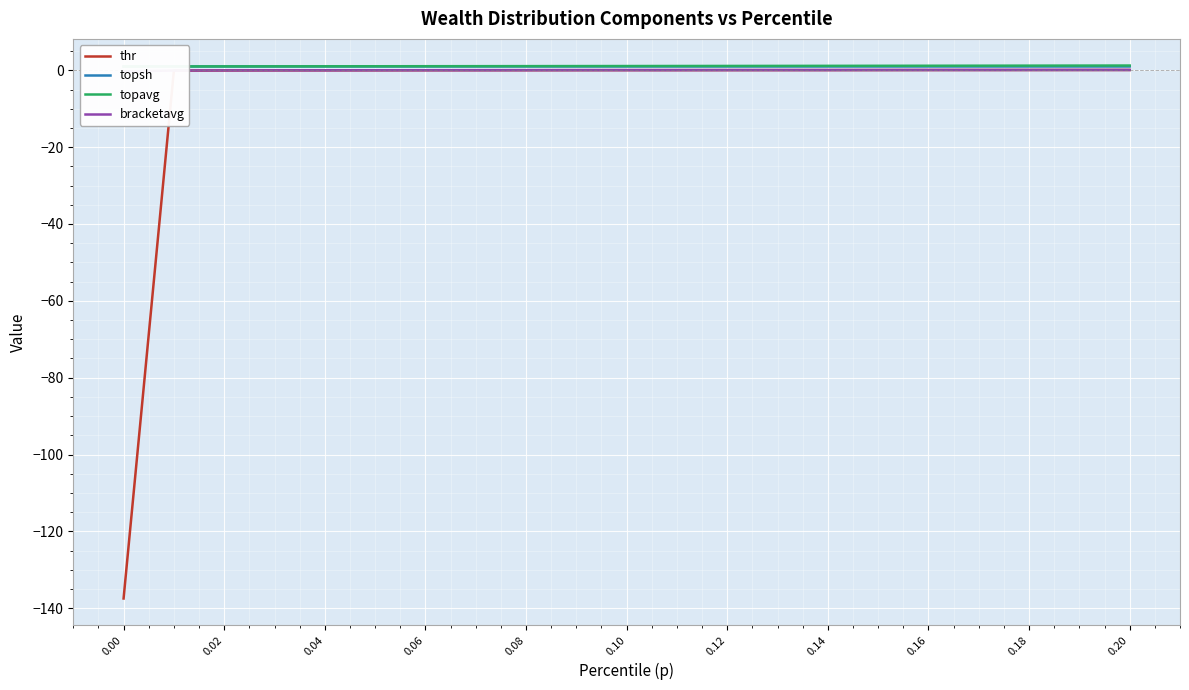

What are all the series names shown in the legend?

thr, topsh, topavg, bracketavg